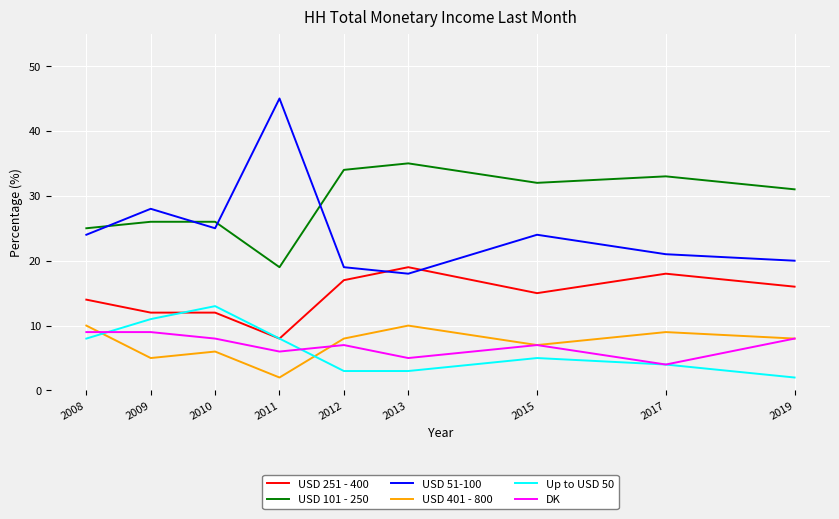

What is the smallest value displayed?

2